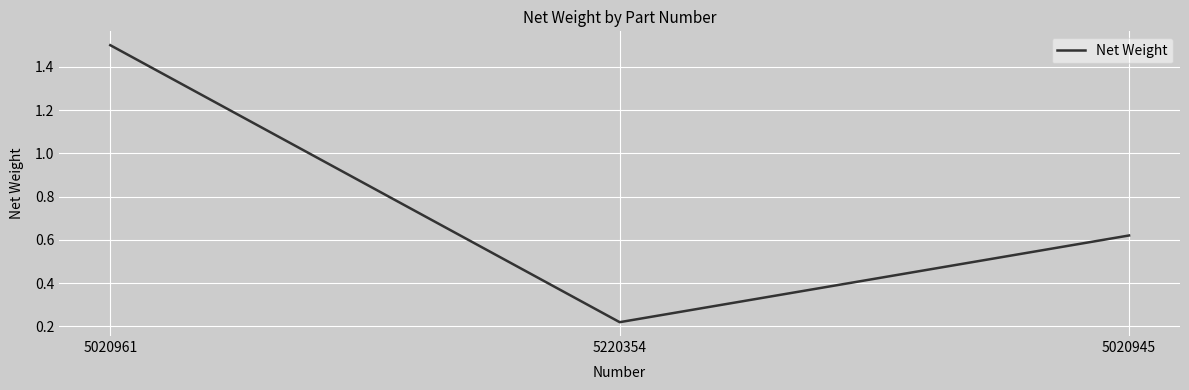

Where is the data nearest to the value 0?

5220354